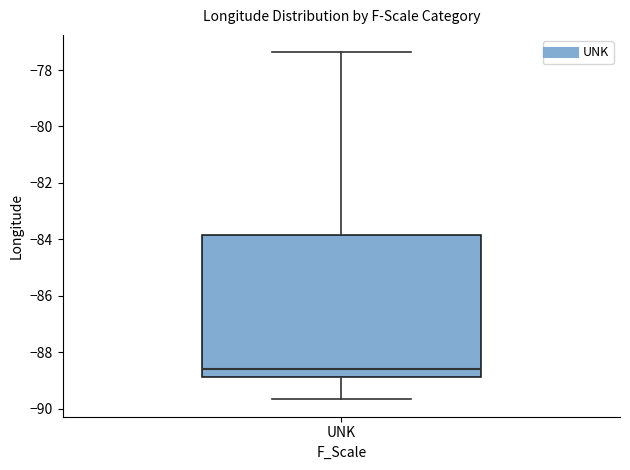

Transcribe this box plot: give where the median line is, the range the box spans, and where the two whiskers end, as read against the y-axis. The values are not printed on the chart, so give them approximately, as read against the axis.

median -88.6, box -88.8 to -83.8, whiskers -89.6 to -77.4